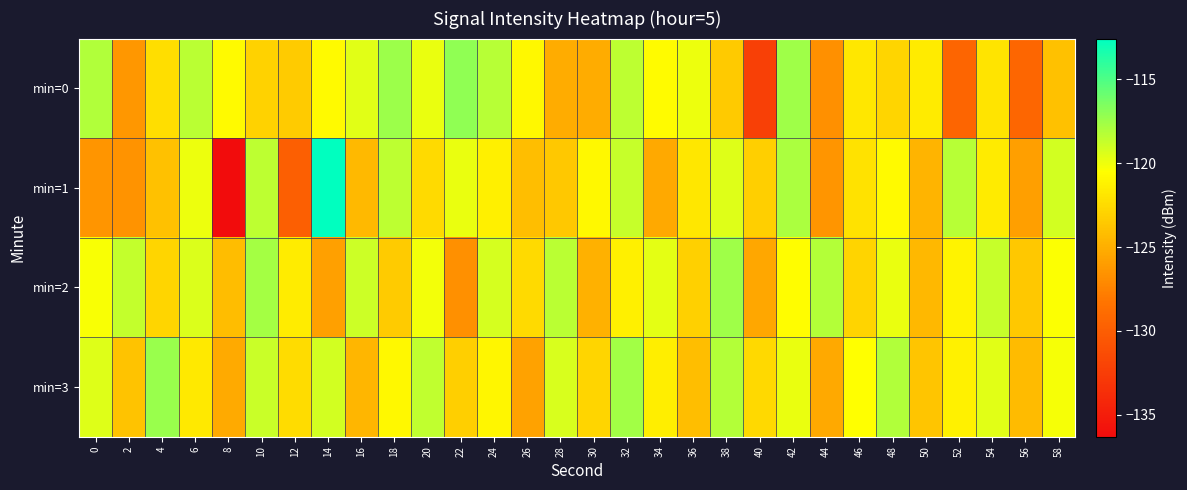

Which series changed the most between 32 and 52?

min=0